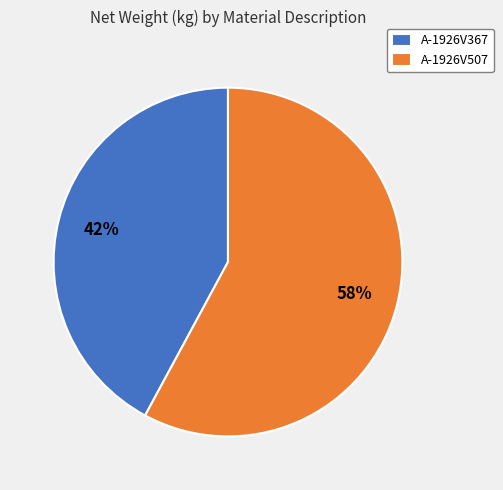

Rank the categories by value from highest to lowest.

A-1926V507, A-1926V367